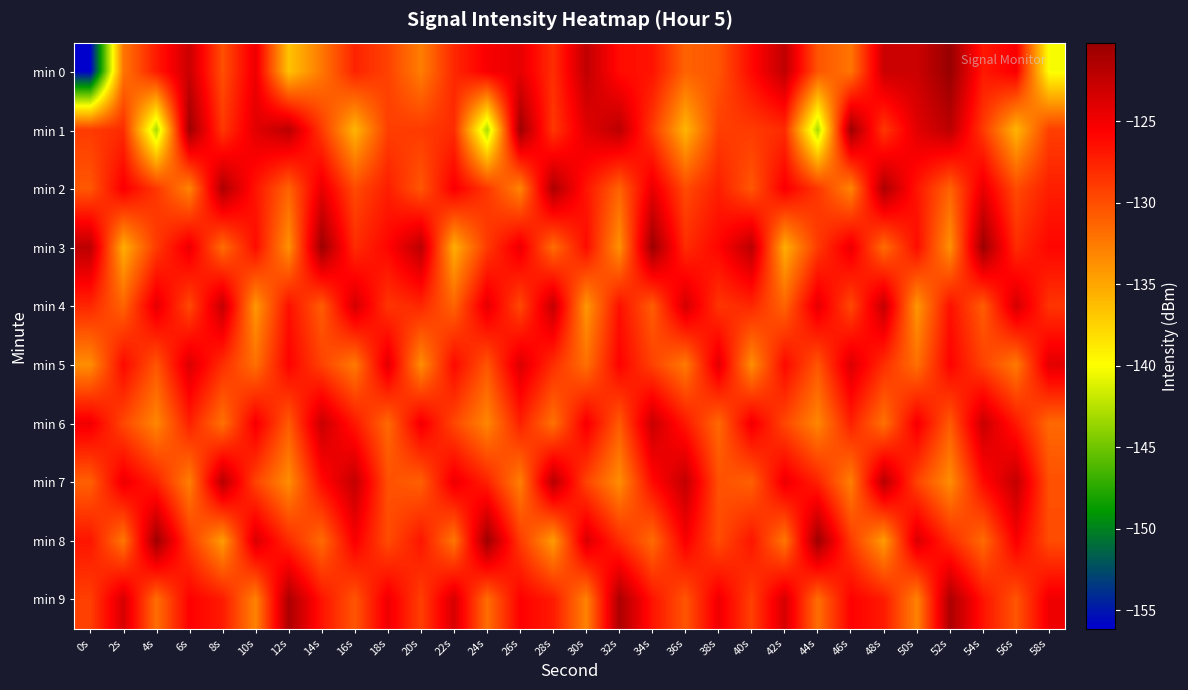

Which series has the widest spread of values?

min 0